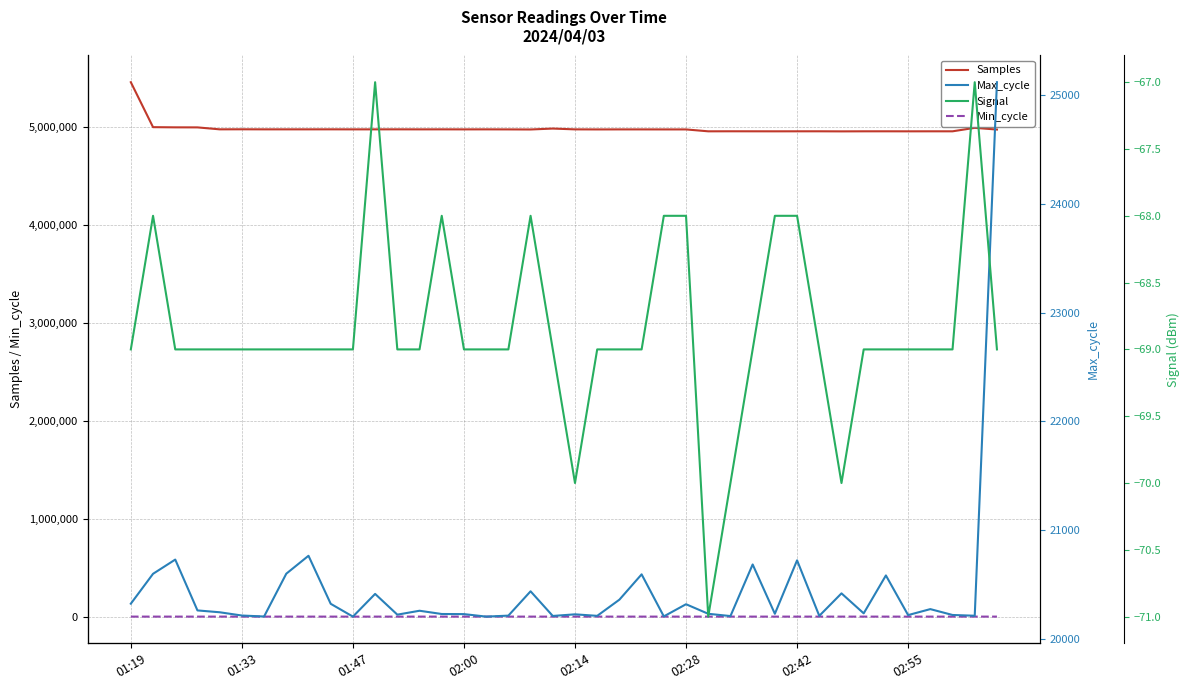

List the series in order of their peak value, lowest first.

Signal, Min_cycle, Max_cycle, Samples